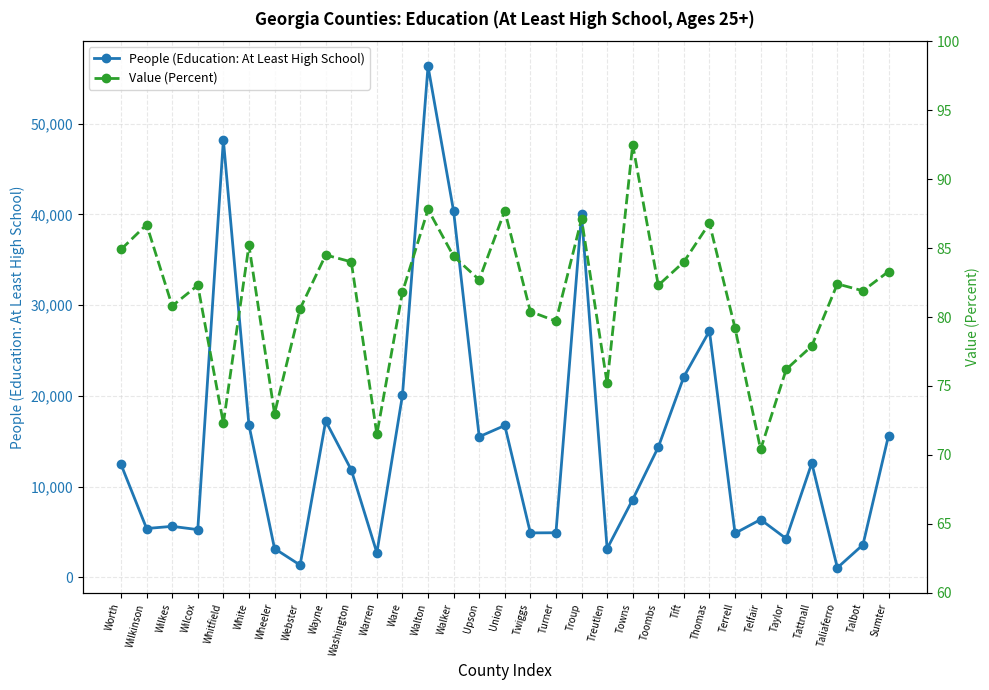

At which label is Value (Percent) closest to 81?

Wilkes